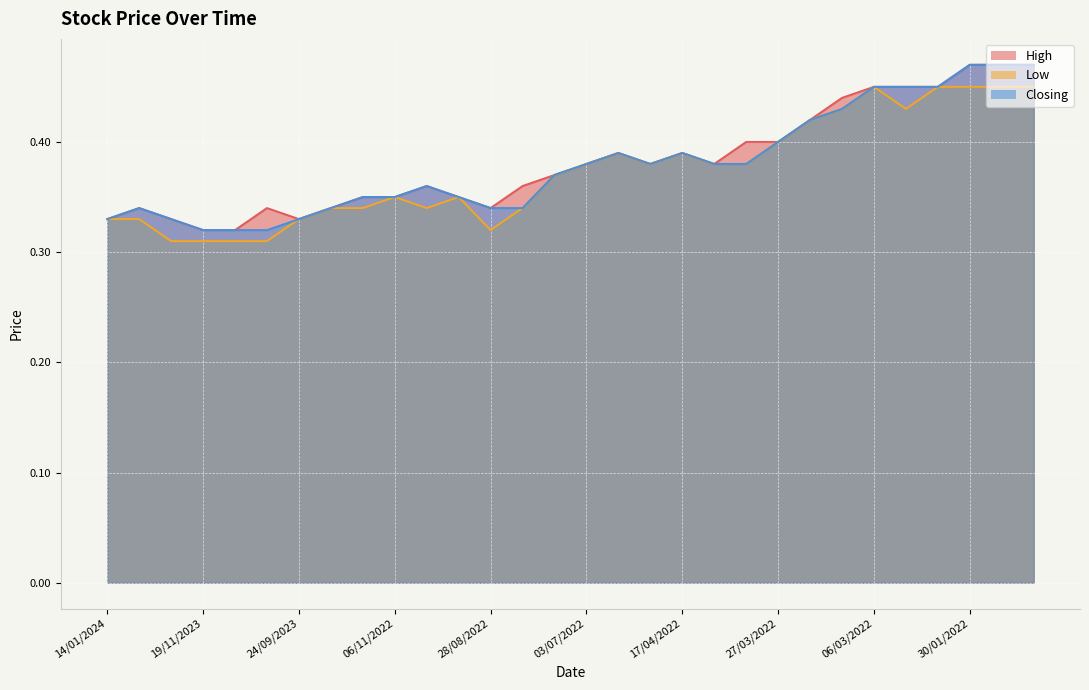

Where is the first local minimum for Low?

18/09/2022